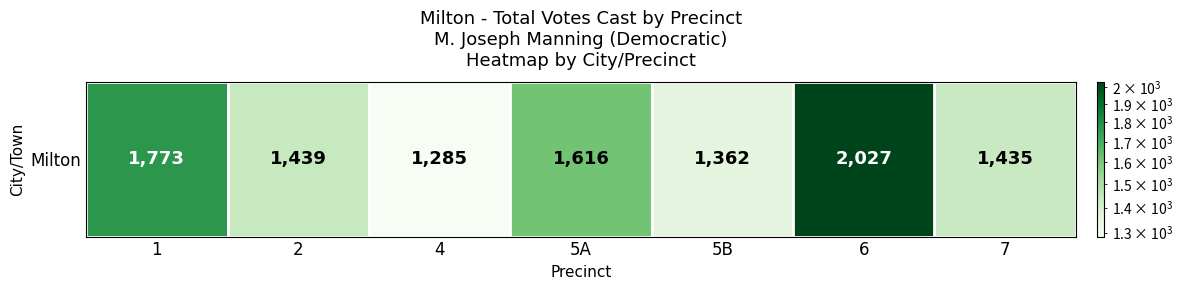

What is the sum of the values at 7 and 5A?

3051